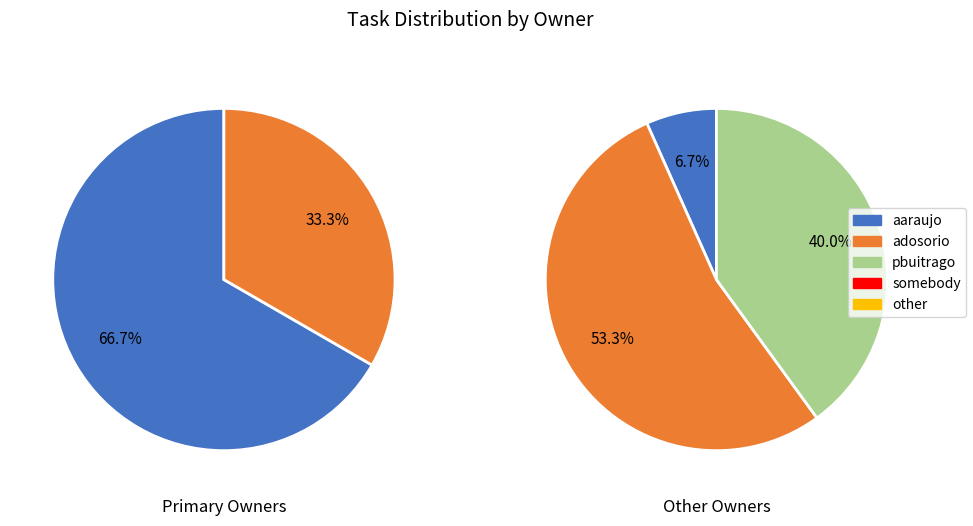

To the nearest percent, what is the combined percentage of aaraujo and pbuitrago?

47%